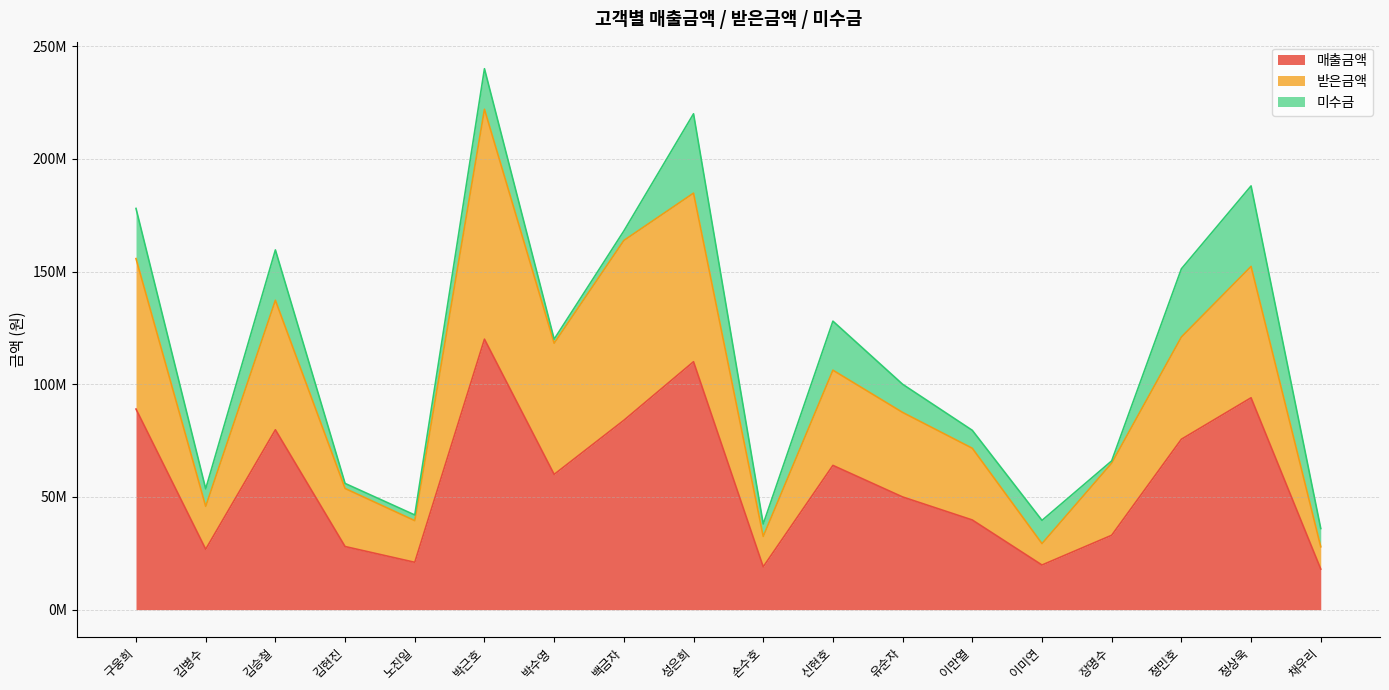

What position from the left is 구웅희?

1